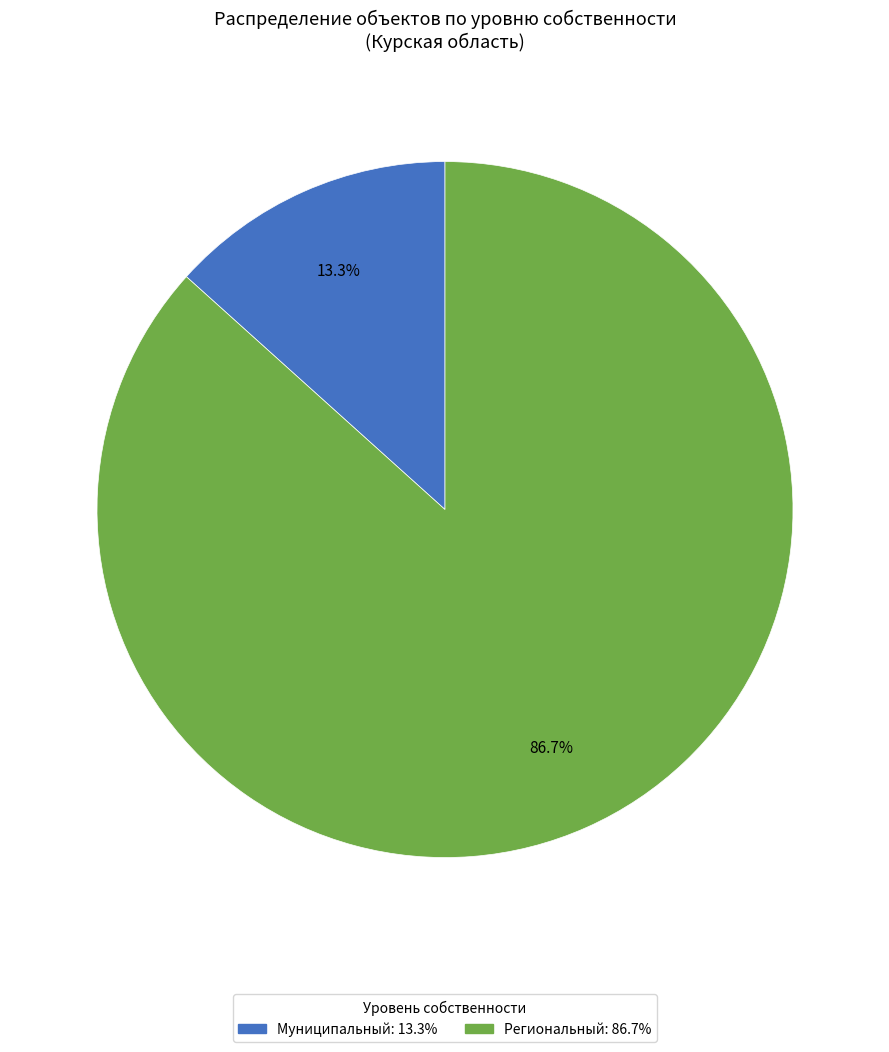

To the nearest percent, what portion does Региональный represent?

87%